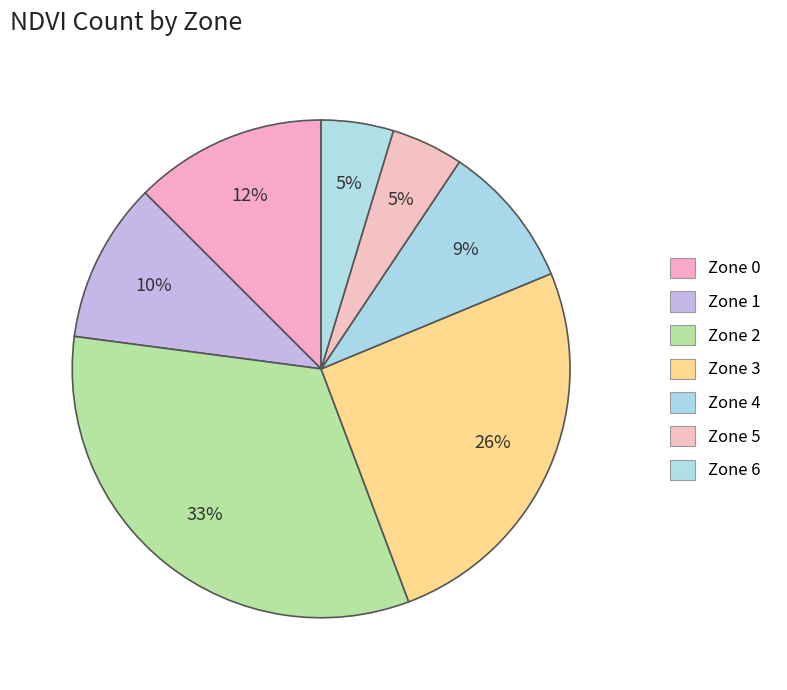

Does any single category account for the majority?

No